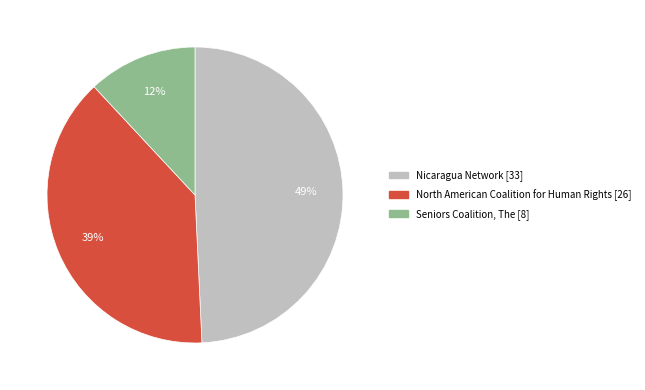

To the nearest percent, what is the average slice percentage?

33%